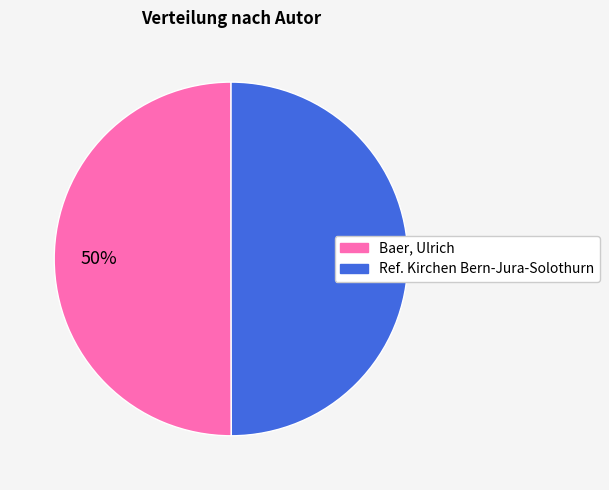

Is the sum of Baer, Ulrich and Ref. Kirchen Bern-Jura-Solothurn greater than half?

Yes